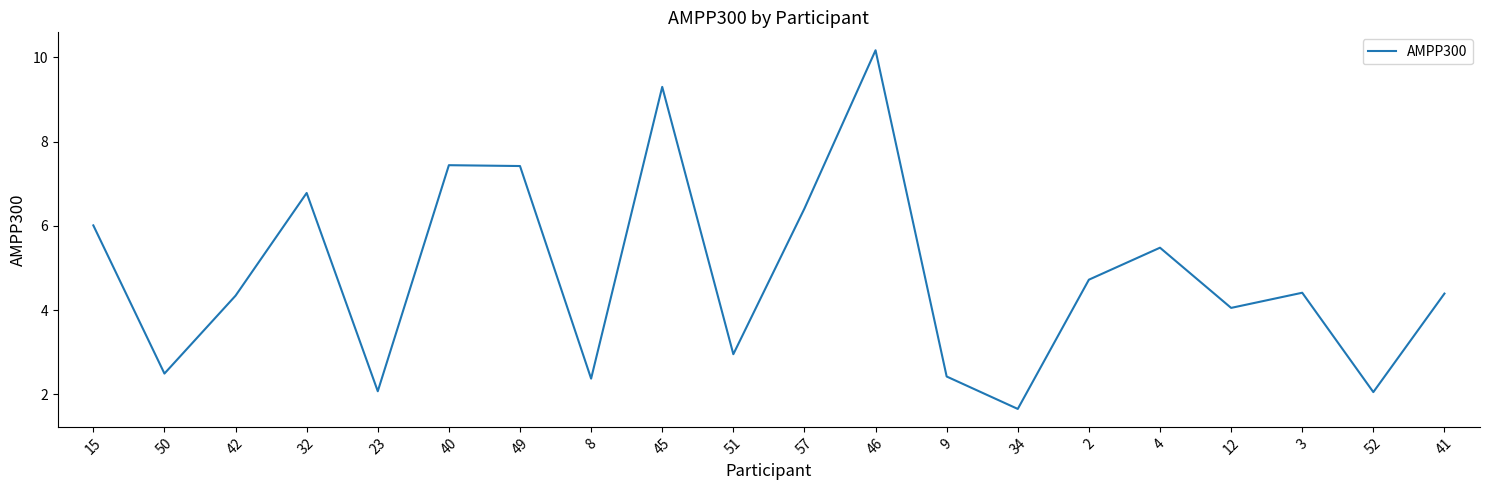

Does the chart have visible grid lines?

No